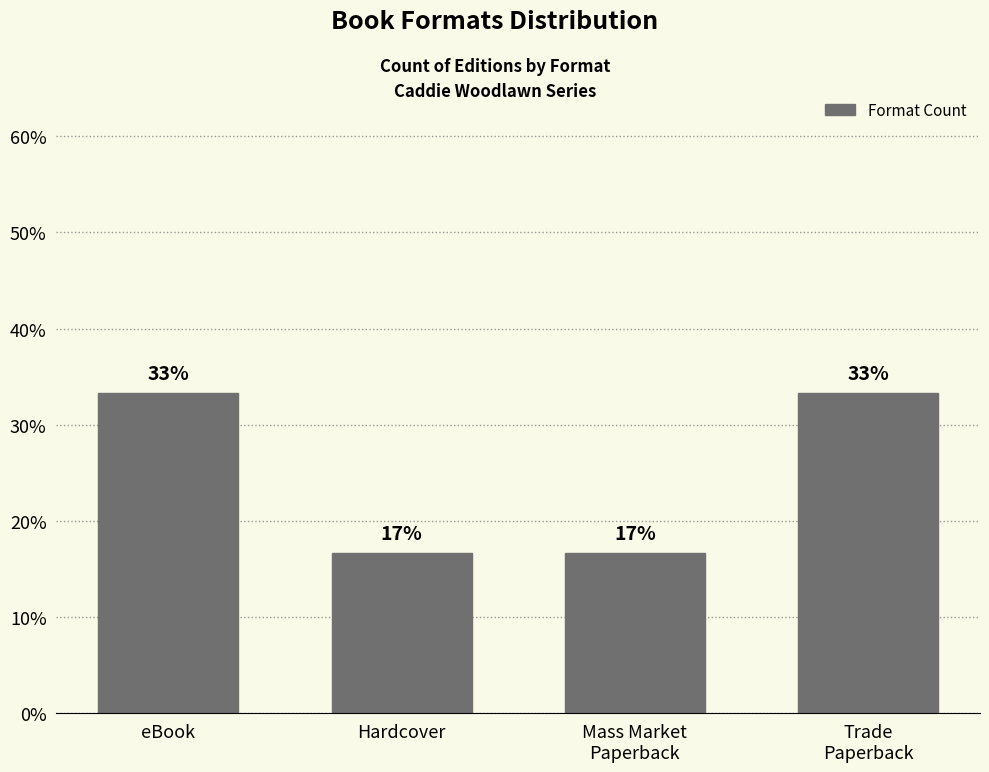

True or false: the data shows 24.3 at Mass Market
Paperback.

False